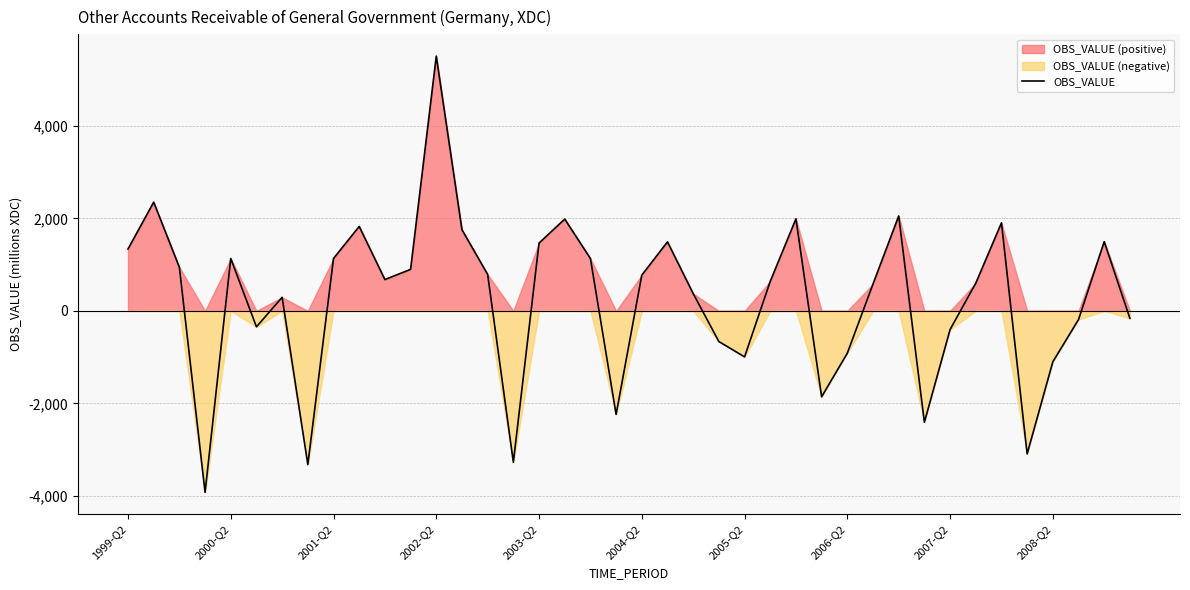

How many series are shown in this chart?

1